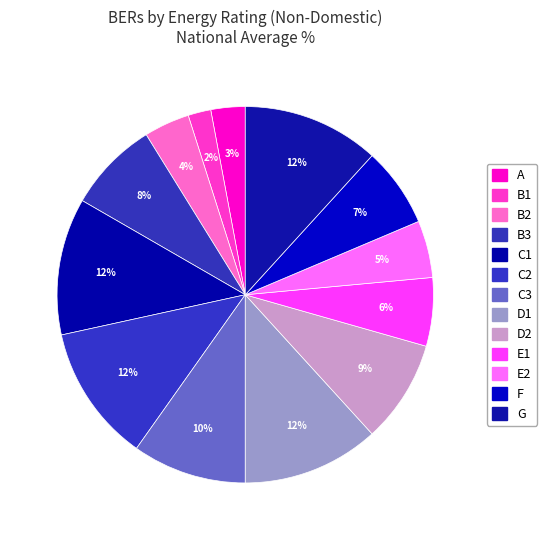

Combined, what portion of the pie is E1 and B3?

13.7%